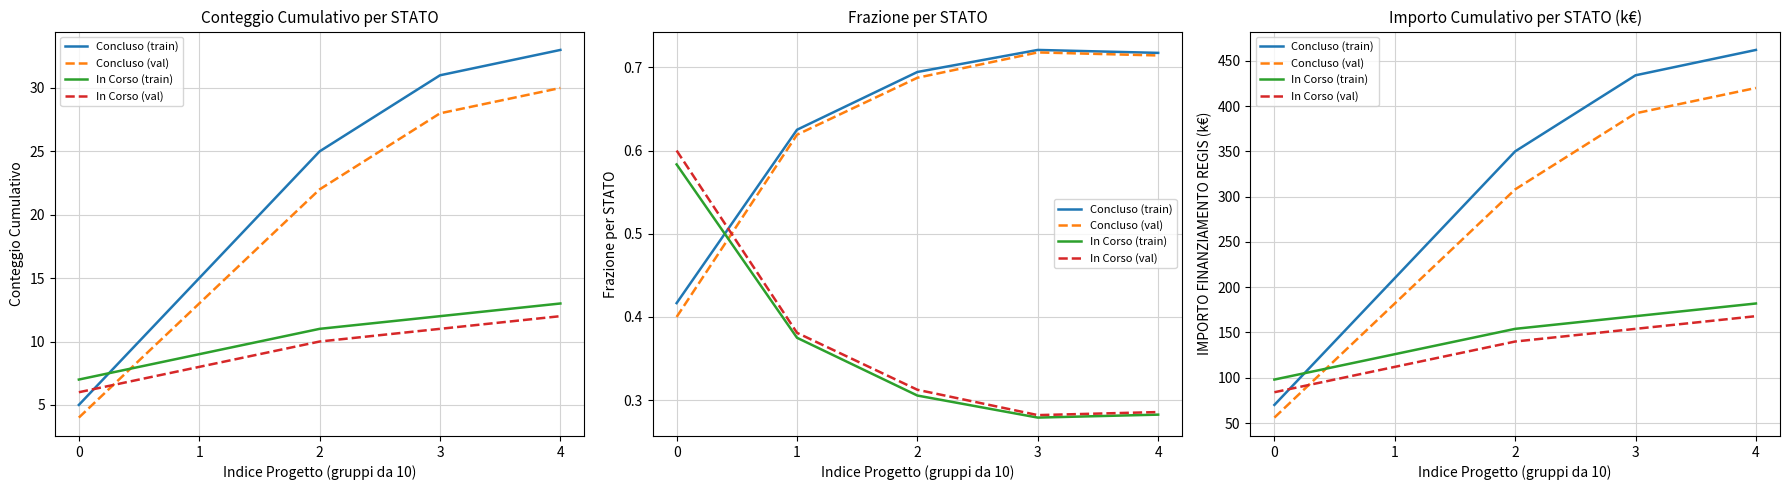

True or false: Concluso (val) and In Corso (train) cross at least once.

True